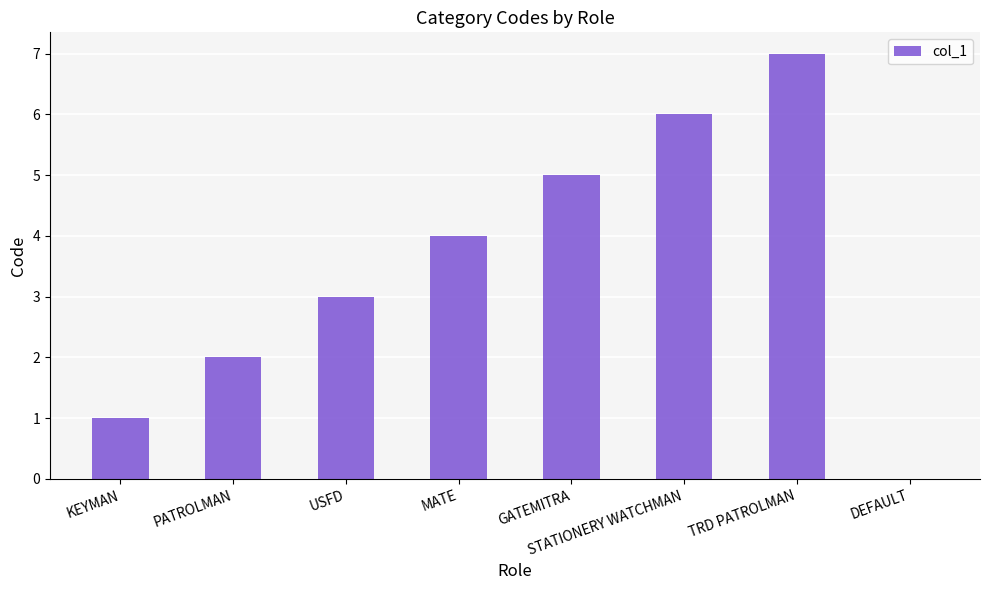

What is the change in value from MATE to DEFAULT?

-4